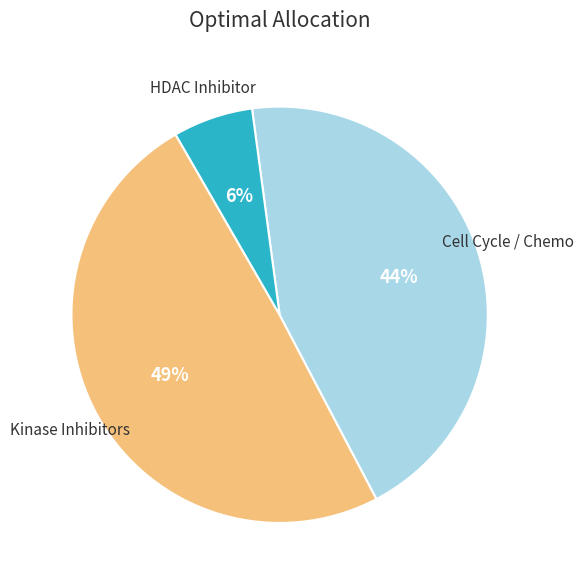

To the nearest percent, what is the average slice percentage?

33%